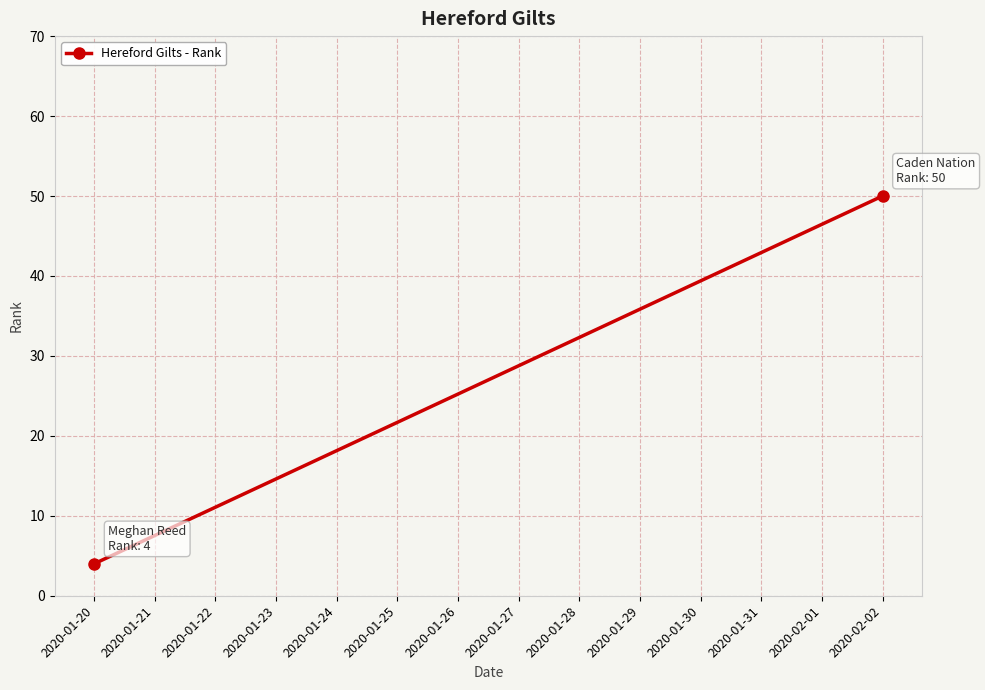

Which has a higher value, 2020-01-20 or 2020-02-02?

2020-02-02